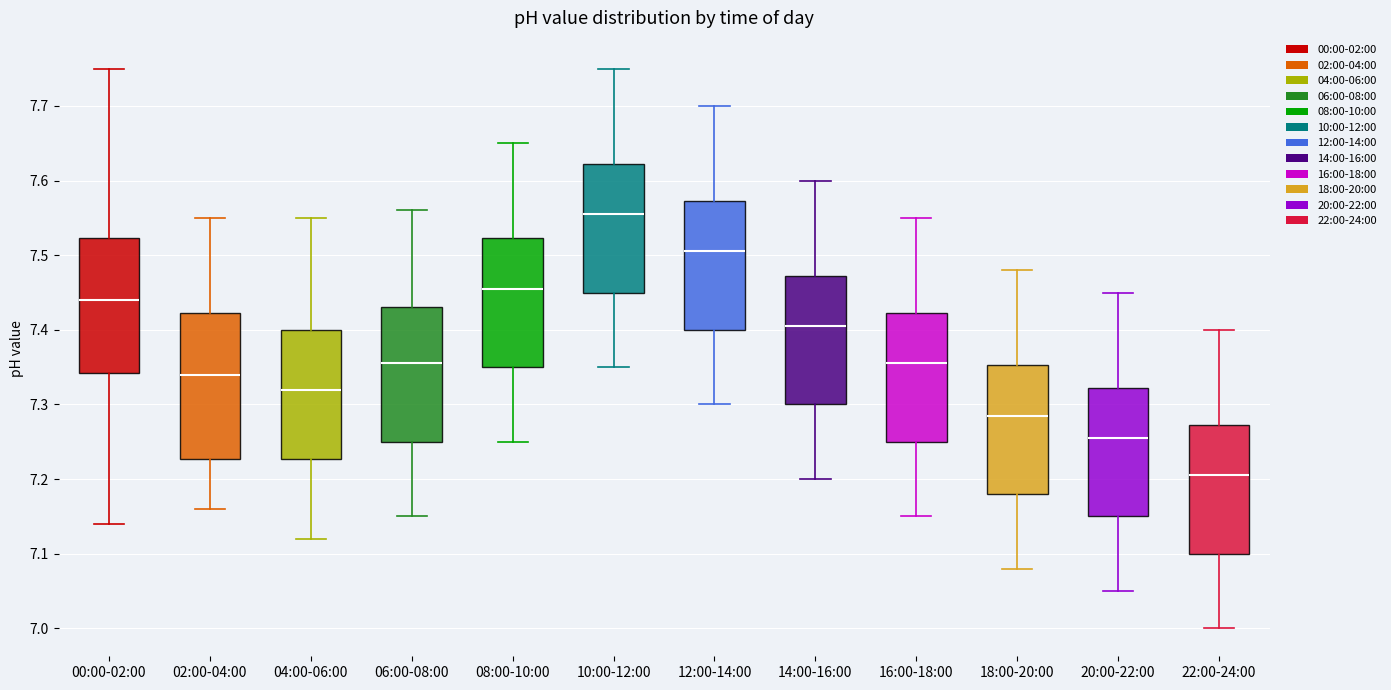

Which box is the tallest, from its lower edge to its upper edge?

02:00-04:00